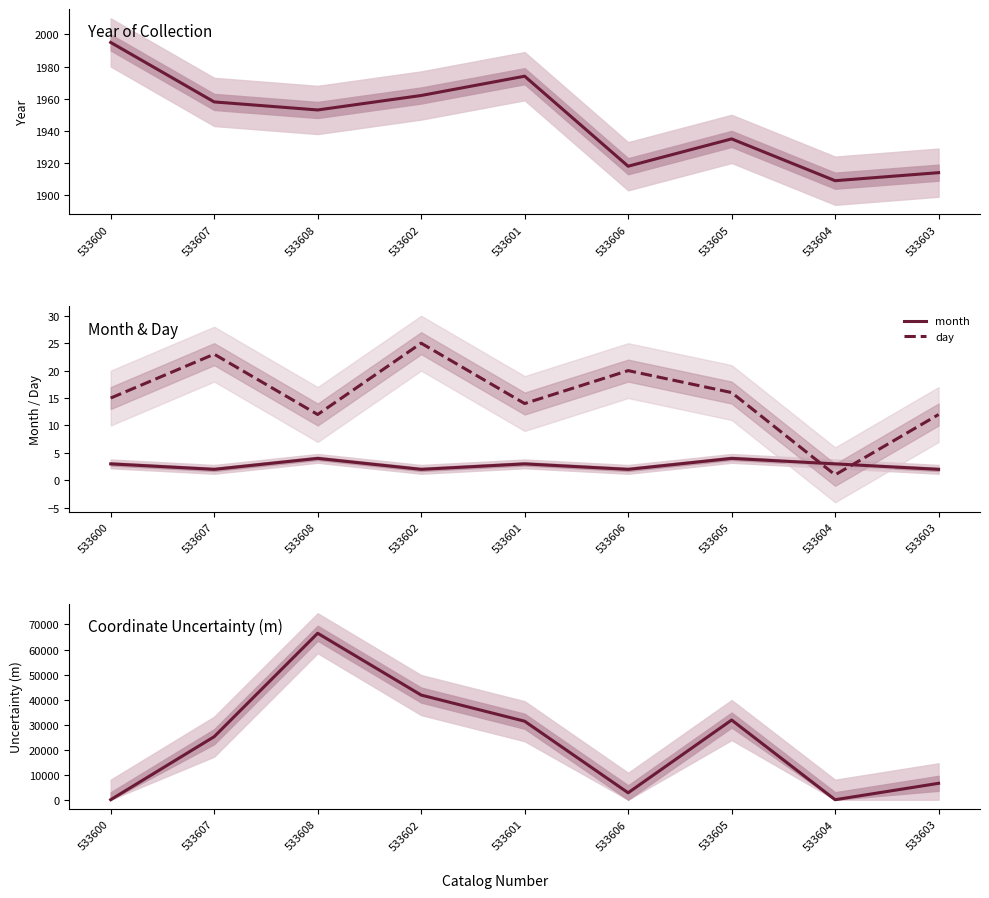

Where is the first local maximum for month?

533608